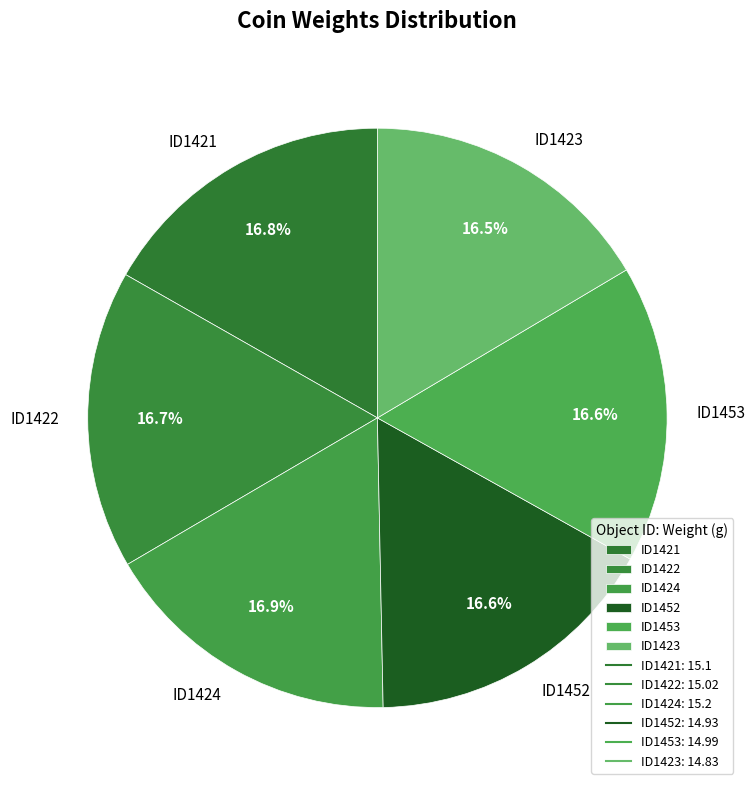

Count the number of slices in the pie.

6